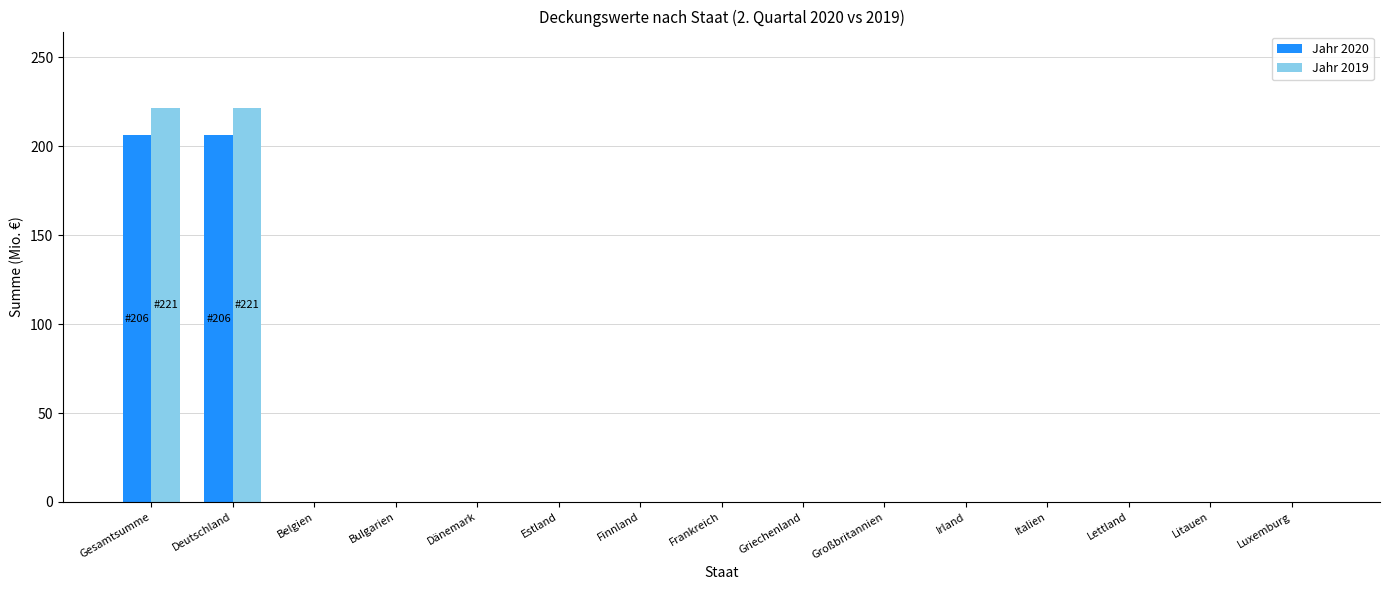

What is the sum of all Jahr 2020 values?

412.2